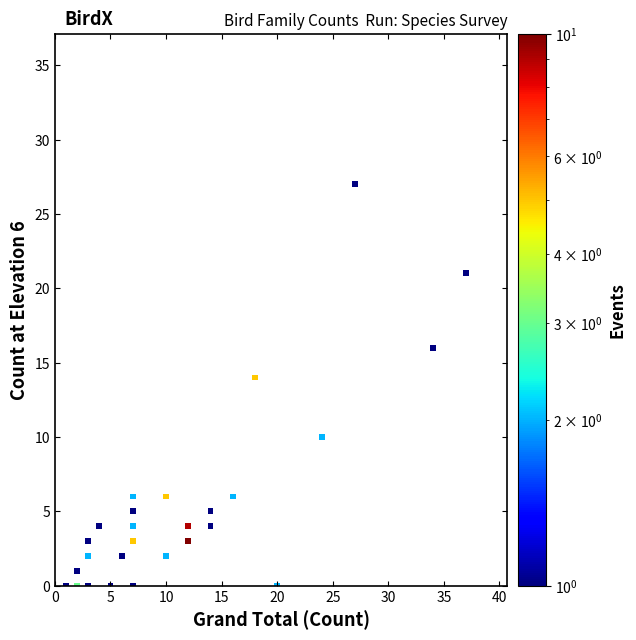

What Y value in the scatter plot is closest to 13?

14